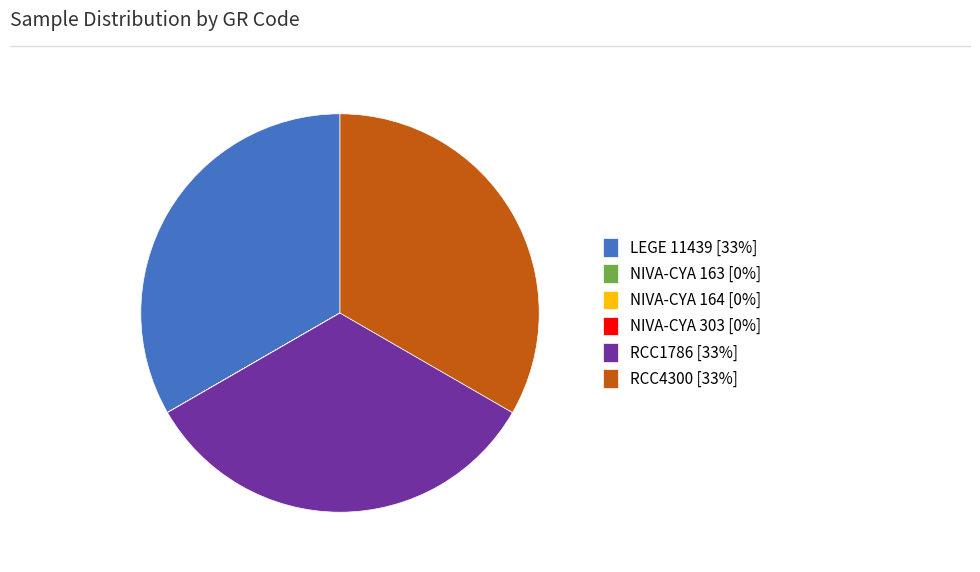

Is there a majority slice in this chart?

No